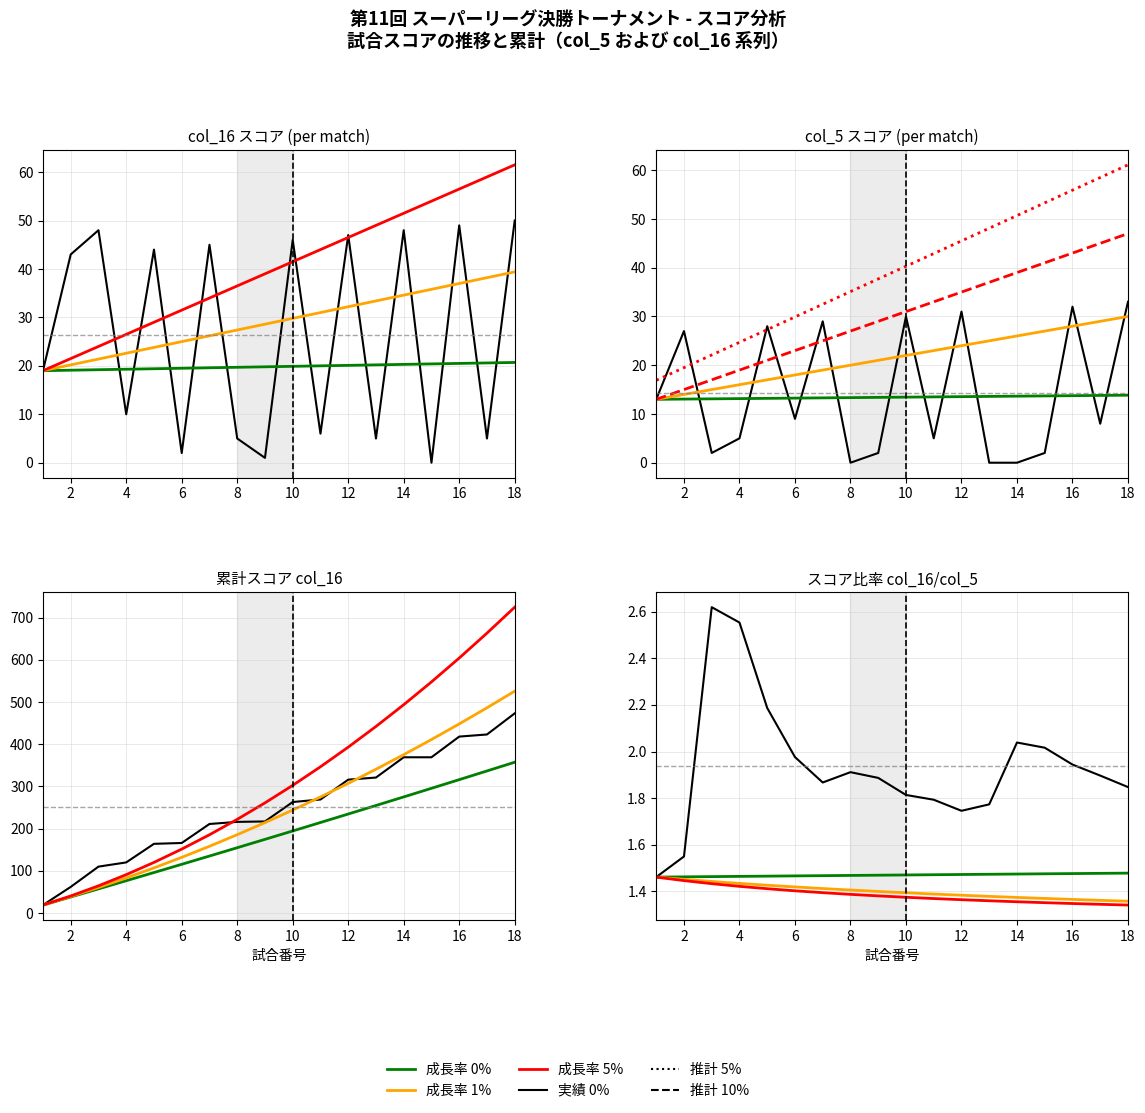

True or false: 0% growth and 5% (high) cross at least once.

False